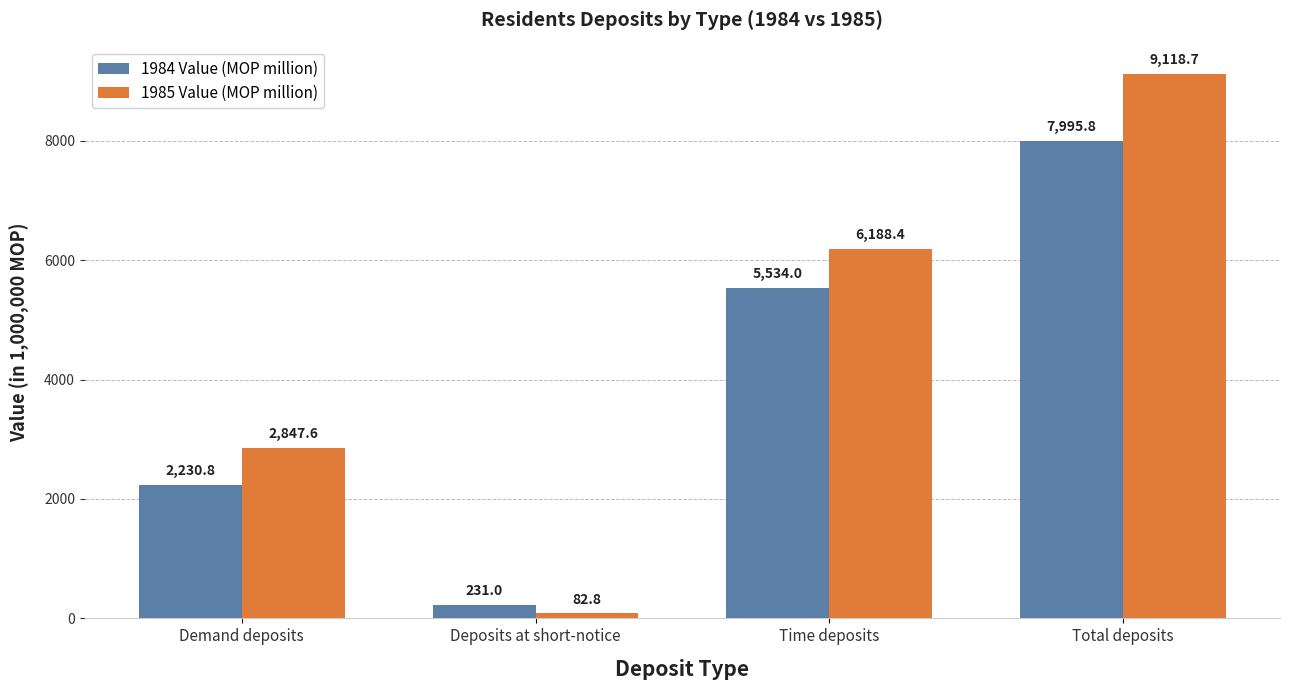

Reading left to right, extract all data points from this chart.

1984 Value (MOP million): Demand deposits=2230.8	Deposits at short-notice=231.0	Time deposits=5534.0	Total deposits=7995.8
1985 Value (MOP million): Demand deposits=2847.6	Deposits at short-notice=82.8	Time deposits=6188.4	Total deposits=9118.7